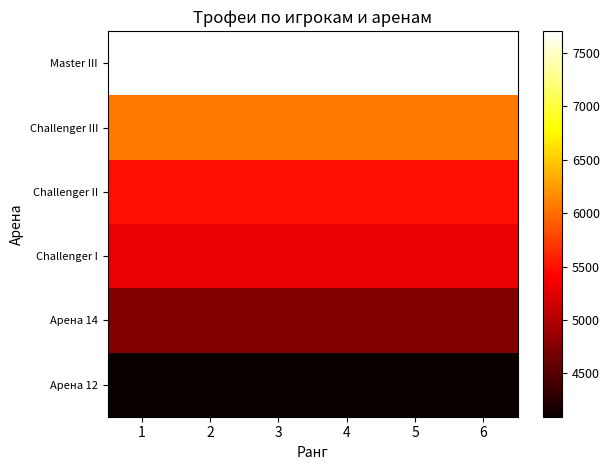

Reading left to right, transcribe all the data shown in this chart.

Master III: 1=7698	2=7698	3=7698	4=7698	5=7698	6=7698
Challenger III: 1=6057	2=6057	3=6057	4=6057	5=6057	6=6057
Challenger II: 1=5500	2=5500	3=5500	4=5500	5=5500	6=5500
Challenger I: 1=5300	2=5300	3=5300	4=5300	5=5300	6=5300
Арена 14: 1=4746	2=4746	3=4746	4=4746	5=4746	6=4746
Арена 12: 1=4096	2=4096	3=4096	4=4096	5=4096	6=4096